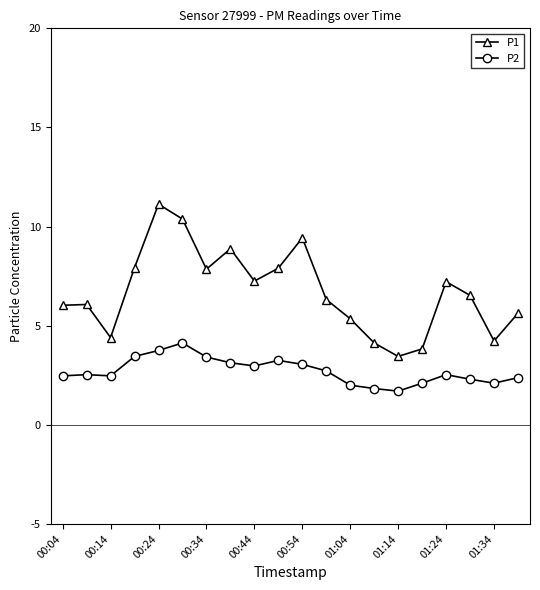

True or false: P1 has more than 1 interior local peaks.

True